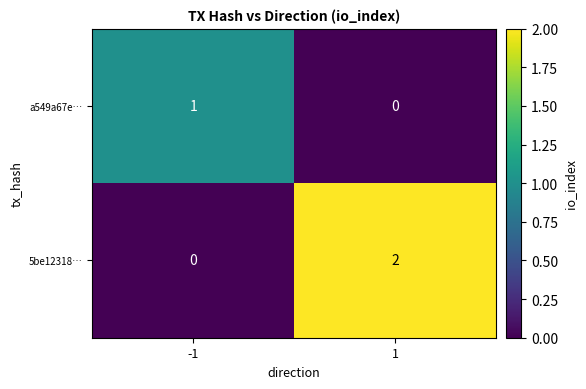

The value of a549a67e… at 1 is 1. True or false?

False